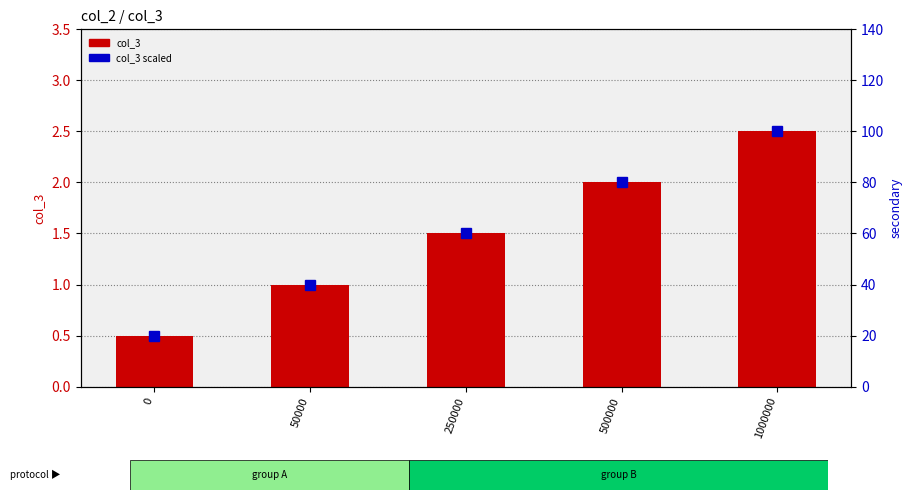

How many secondary (col_3 scaled) values are between 40 and 80?

3